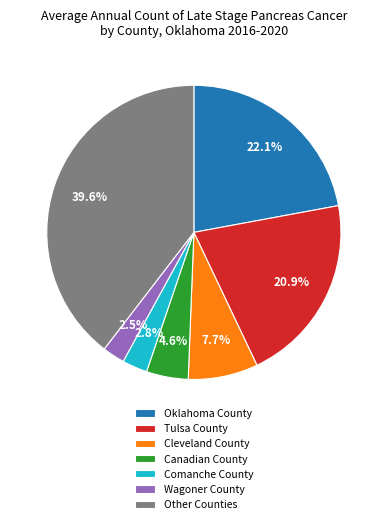

Does any single category account for the majority?

No